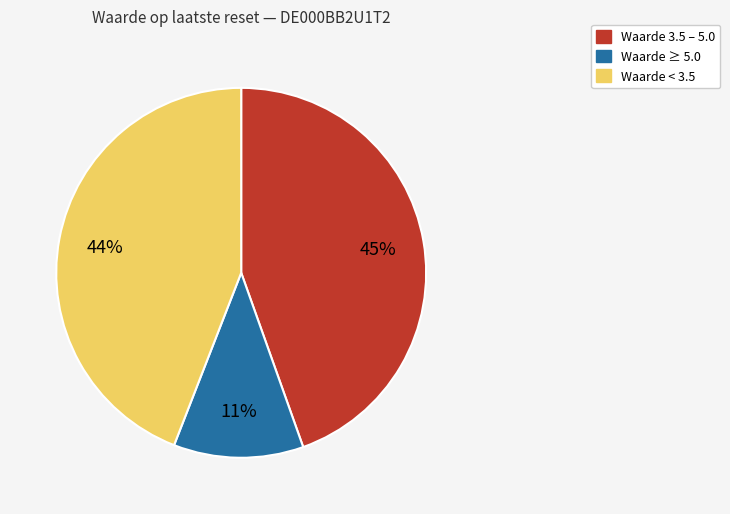

Is there any slice that represents more than half of the pie?

No